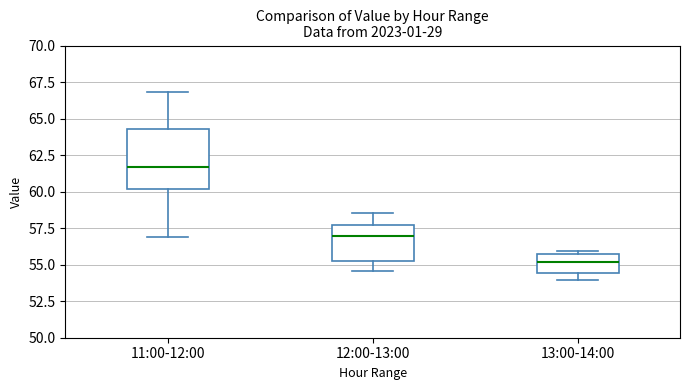

Reading left to right, transcribe this box plot: for each box, give where its median line is, the range the box spans, and where its two whiskers end, as read against the y-axis. The values are not printed on the chart, so give them approximately, as read against the axis.

11:00-12:00: median 61.5, box 60.0 to 64.5, whiskers 57.0 to 67.0
12:00-13:00: median 57.0, box 55.5 to 57.5, whiskers 54.5 to 58.5
13:00-14:00: median 55.0, box 54.5 to 55.5, whiskers 54.0 to 56.0